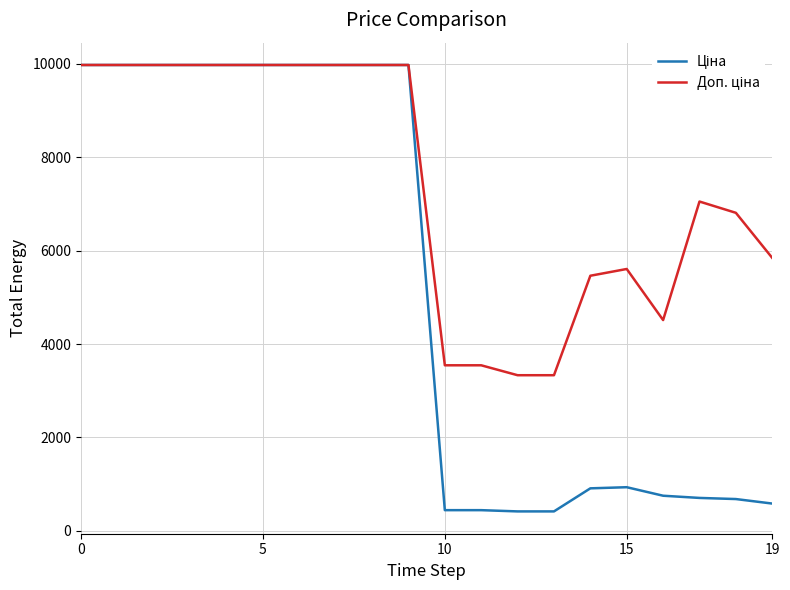

What is the maximum value shown in the chart?

9975.0